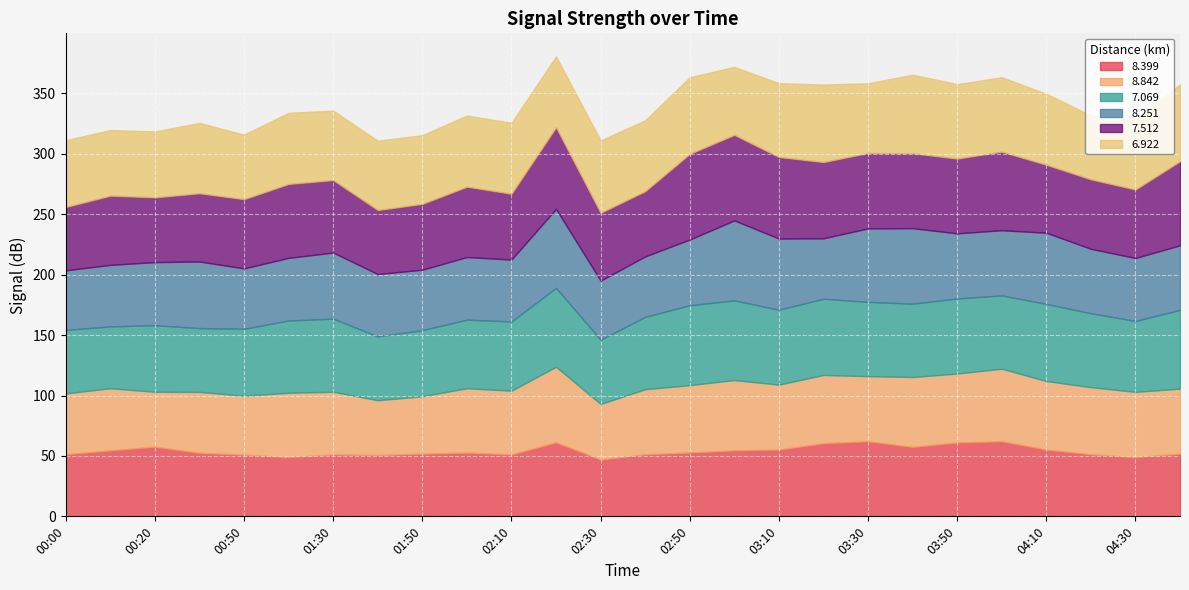

What is the sum of all   7.512 values?

1559.9